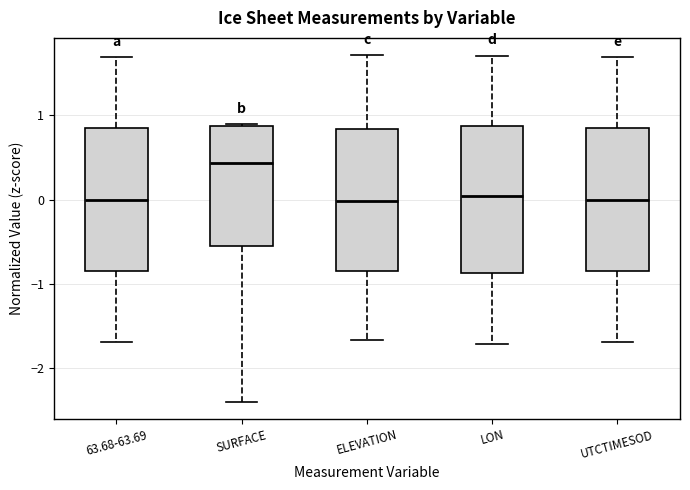

Reading left to right, transcribe this box plot: for each box, give where its median line is, the range the box spans, and where its two whiskers end, as read against the y-axis. The values are not printed on the chart, so give them approximately, as read against the axis.

63.68-63.69: median 0.0, box -0.8 to 0.8, whiskers -1.7 to 1.7
SURFACE: median 0.4, box -0.5 to 0.9, whiskers -2.4 to 0.9
ELEVATION: median 0.0, box -0.8 to 0.8, whiskers -1.7 to 1.7
LON: median 0.0, box -0.9 to 0.9, whiskers -1.7 to 1.7
UTCTIMESOD: median 0.0, box -0.8 to 0.8, whiskers -1.7 to 1.7